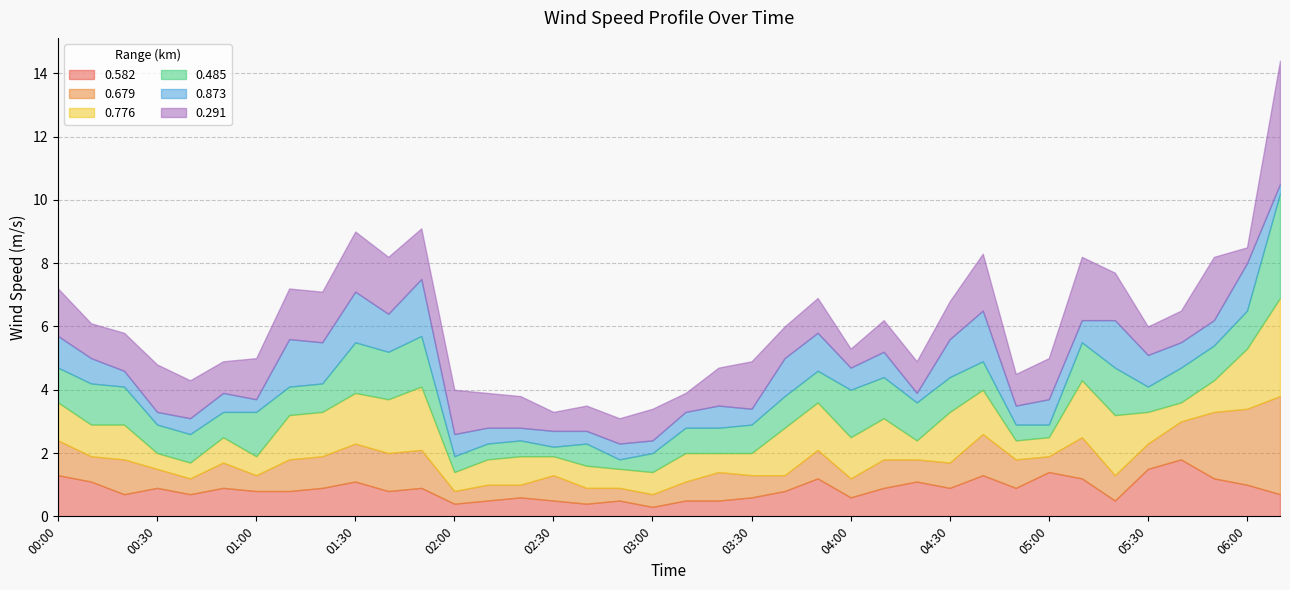

What is the highest value of the 0.679 series?

3.1